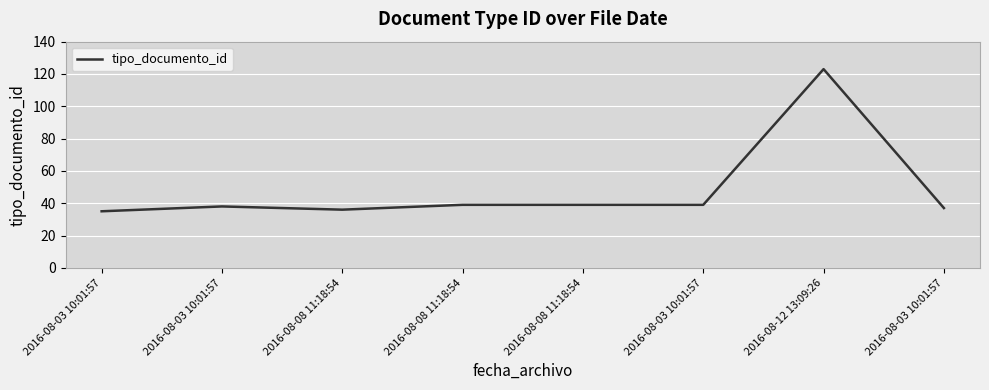

Reading left to right, extract all data points from this chart.

2016-08-03 10:01:57=35	2016-08-03 10:01:57=38	2016-08-08 11:18:54=36	2016-08-08 11:18:54=39	2016-08-08 11:18:54=39	2016-08-03 10:01:57=39	2016-08-12 13:09:26=123	2016-08-03 10:01:57=37